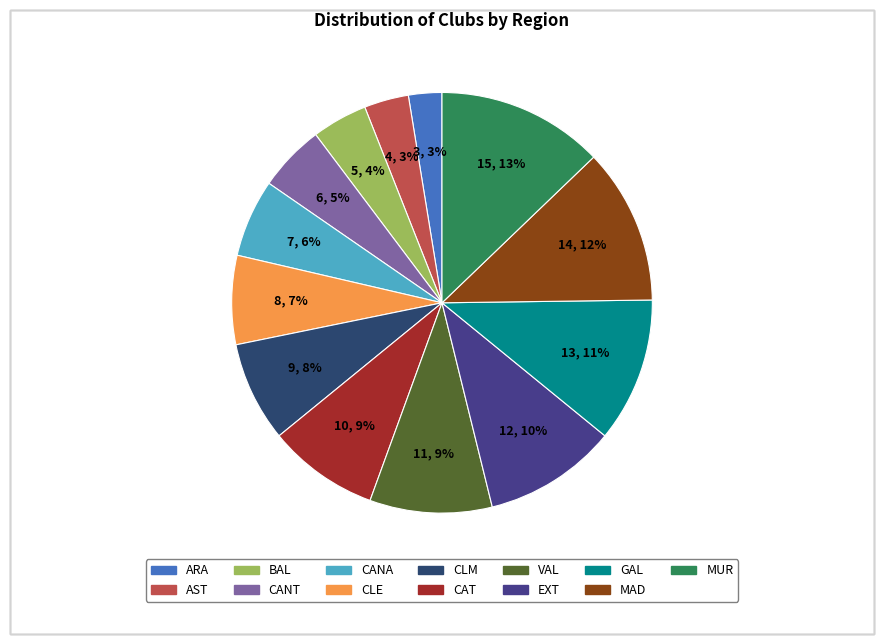

To the nearest percent, what is the difference between the MUR and CLE slice percentages?

6%